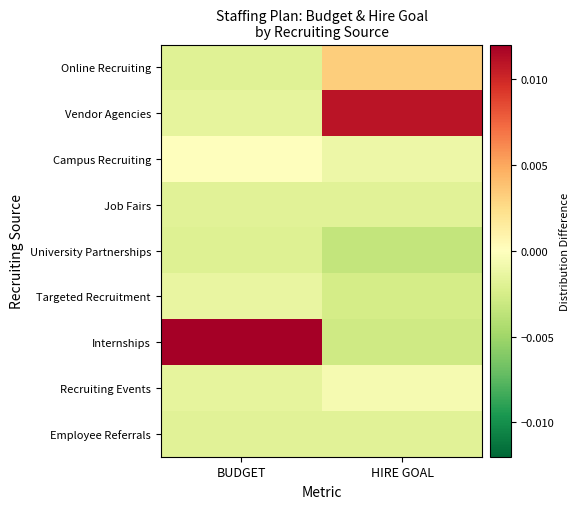

How many series are shown in this chart?

9